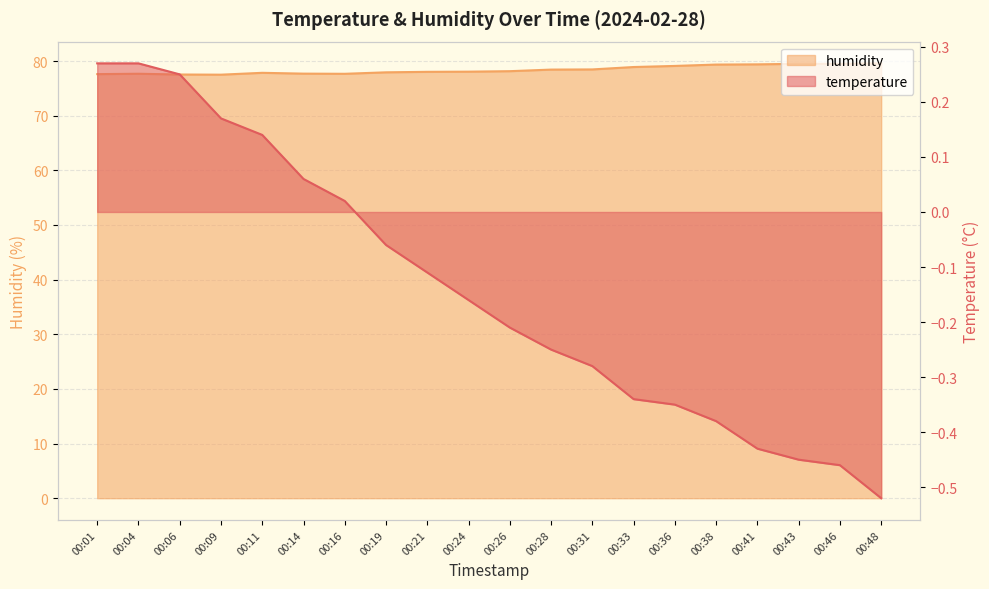

At which label does humidity first exceed 78?

00:21